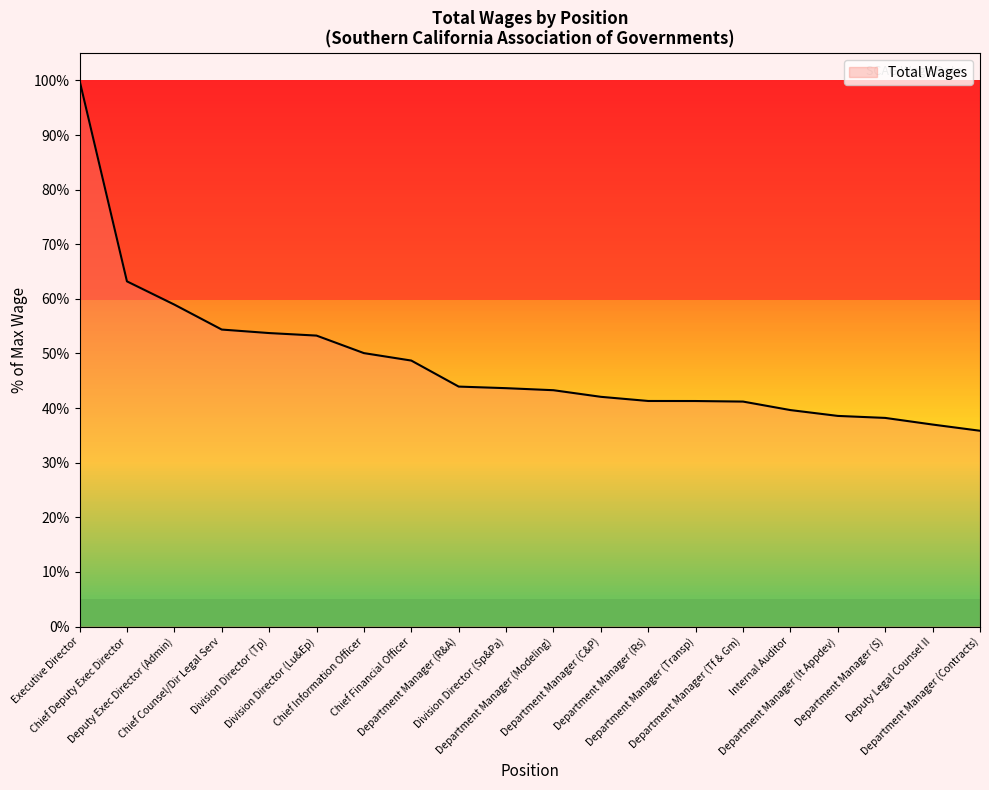

Where is the data nearest to the value 67?

Chief Deputy Exec Director